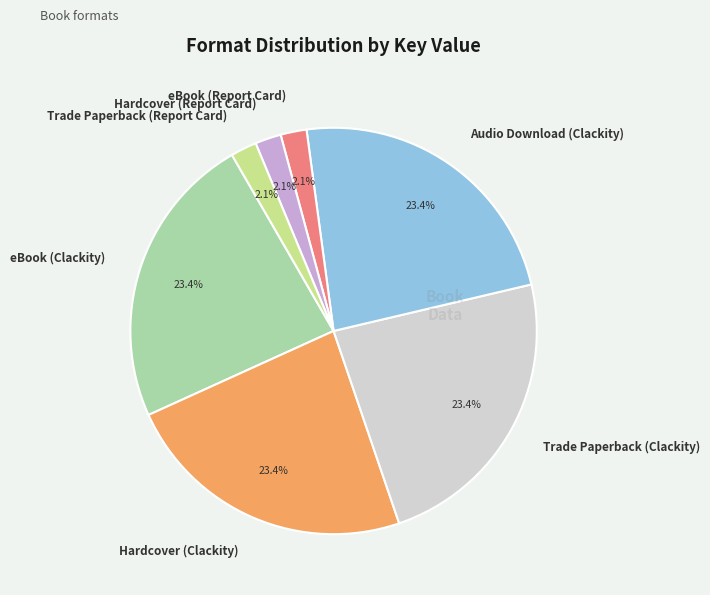

To the nearest percent, what portion does Hardcover (Report Card) represent?

2%